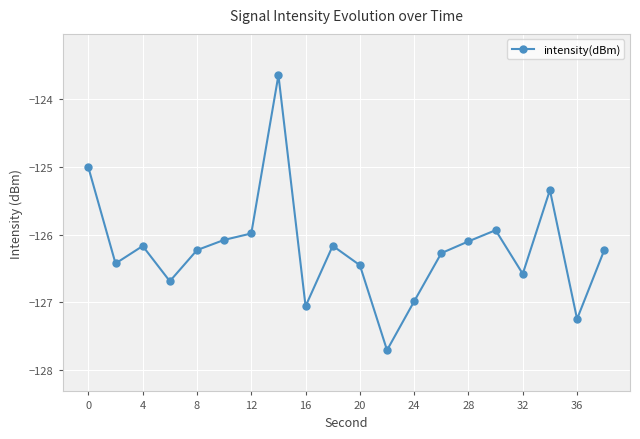

What is the maximum value shown in the chart?

-123.6